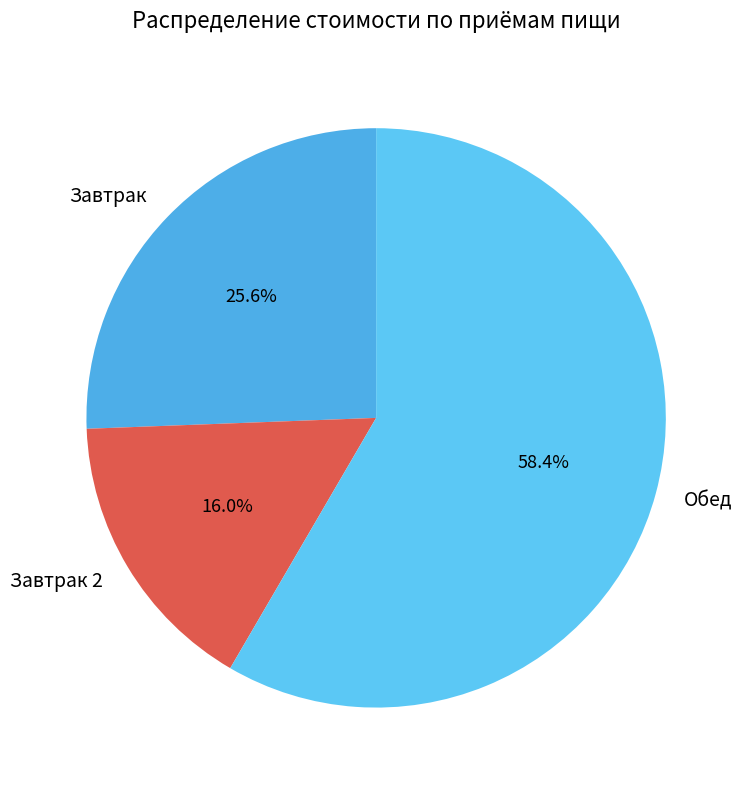

What is the ratio of the value at Обед to the value at Завтрак?

2.3